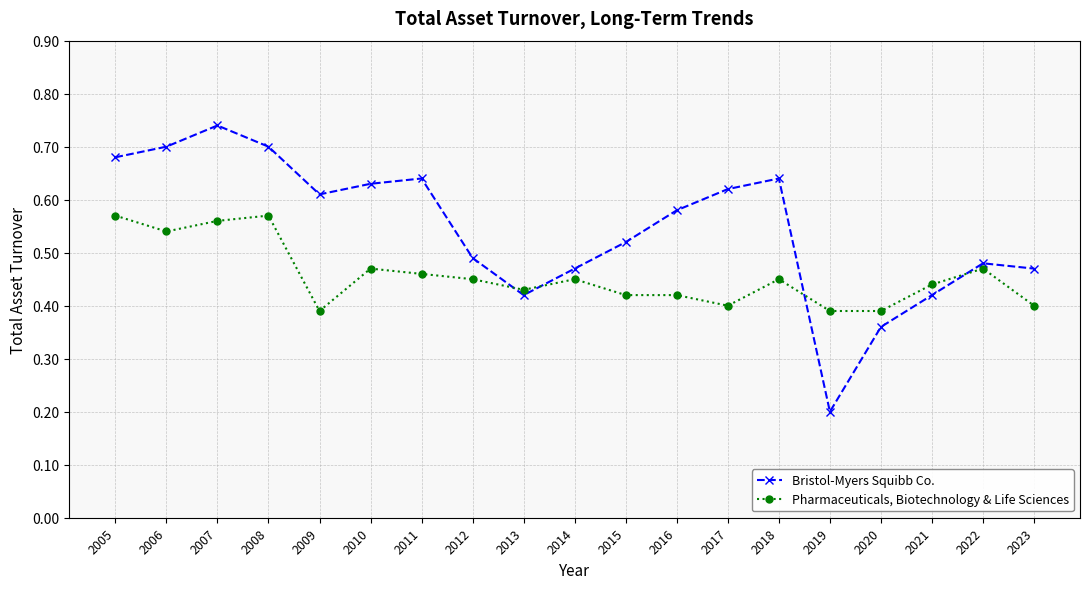

What is the spread (max minus min) of values at 2005?

0.1